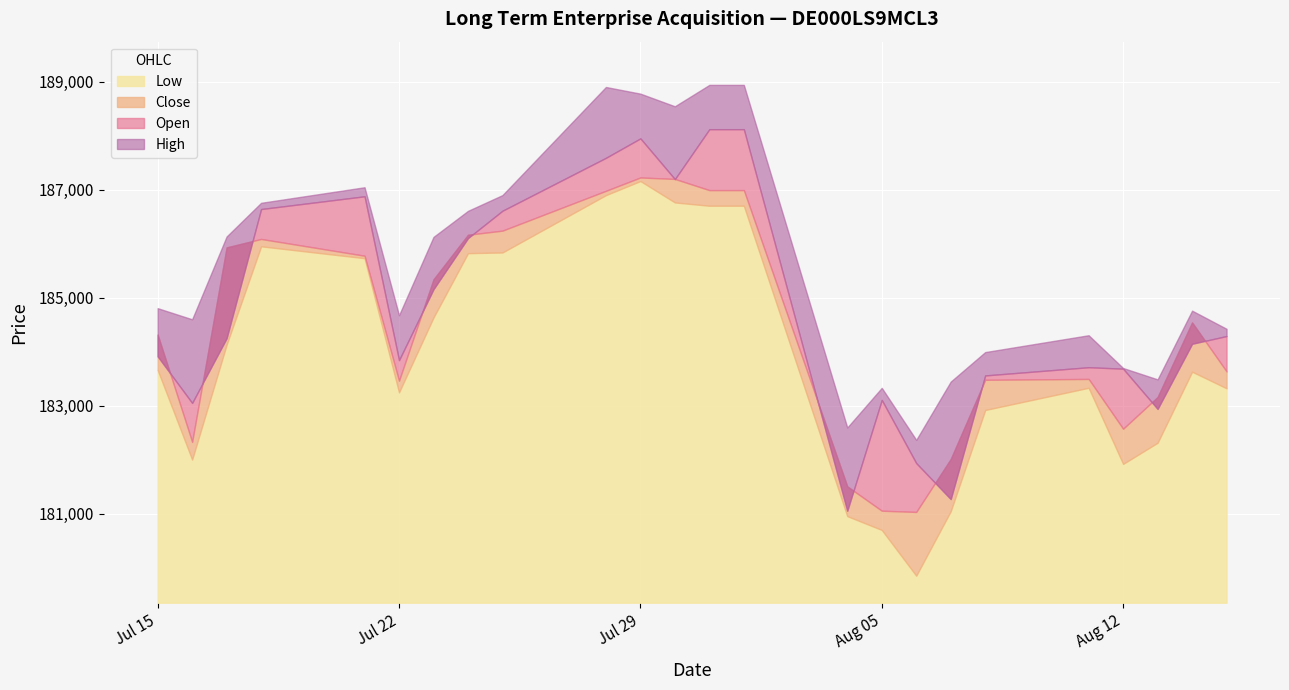

Which has a higher value, 01.08.2025 or 15.07.2025?

01.08.2025